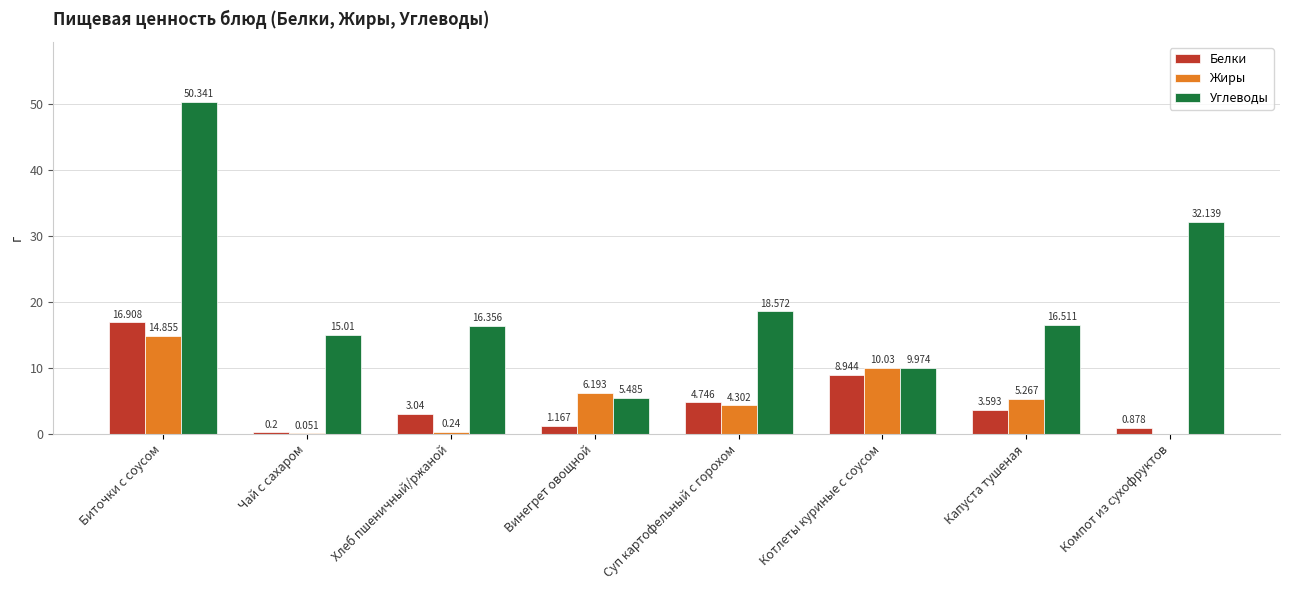

Is the value of Углеводы at Винегрет овощной greater than the value of Белки at Компот из сухофруктов?

Yes